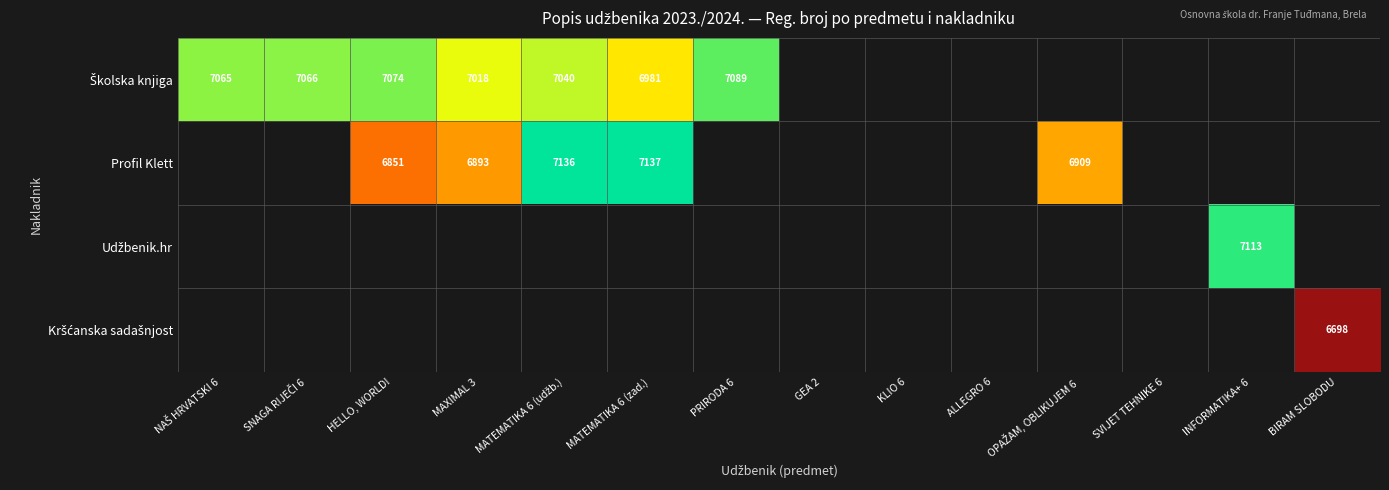

The value of Profil Klett at MATEMATIKA 6 (zad.) is 7137. True or false?

True